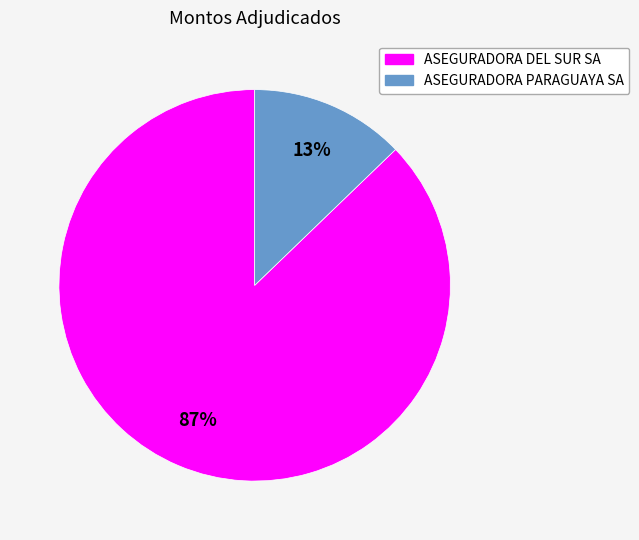

Is the sum of ASEGURADORA PARAGUAYA SA and ASEGURADORA DEL SUR SA greater than half?

Yes